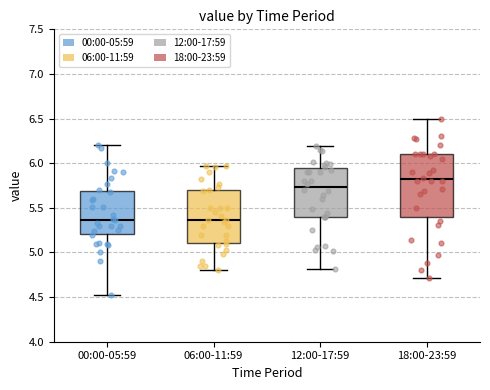

Reading left to right, transcribe this box plot: for each box, give where its median line is, the range the box spans, and where its two whiskers end, as read against the y-axis. The values are not printed on the chart, so give them approximately, as read against the axis.

00:00-05:59: median 5.35, box 5.20 to 5.70, whiskers 4.55 to 6.20
06:00-11:59: median 5.35, box 5.10 to 5.70, whiskers 4.80 to 5.95
12:00-17:59: median 5.75, box 5.40 to 5.95, whiskers 4.80 to 6.20
18:00-23:59: median 5.80, box 5.40 to 6.10, whiskers 4.70 to 6.50